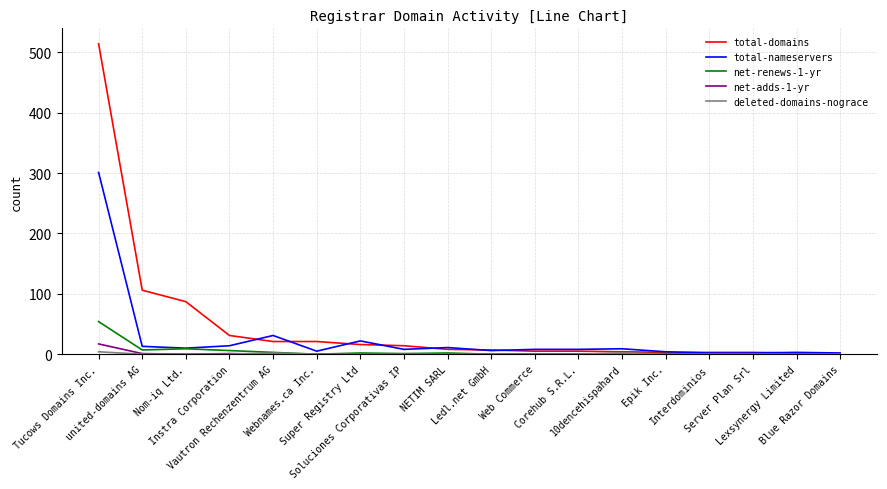

At which category is the sum across all series the highest?

Tucows Domains Inc.